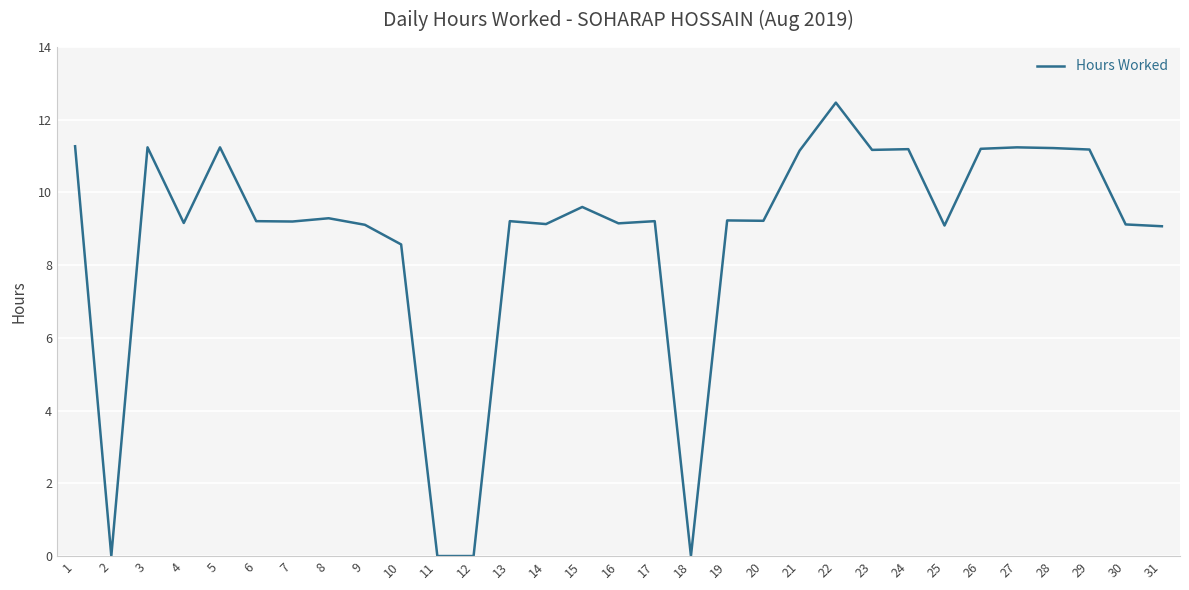

At which category does the chart reach its peak across all series?

22